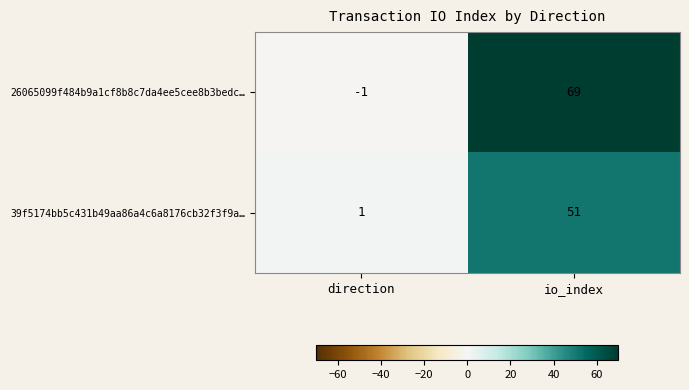

What is the sum of all 26065099f484b9a1cf8b8c7da4ee5cee8b3bedc… values?

68